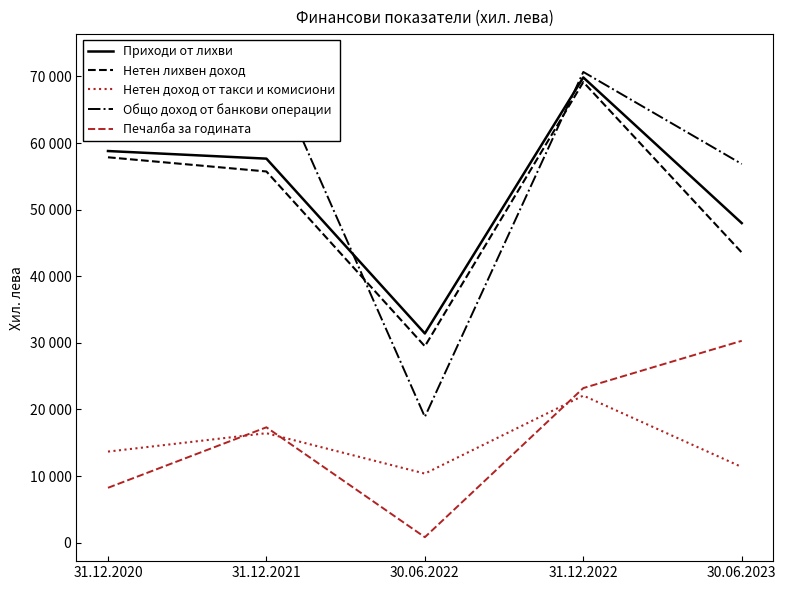

At how many categories does at least one series exceed 63296?

3